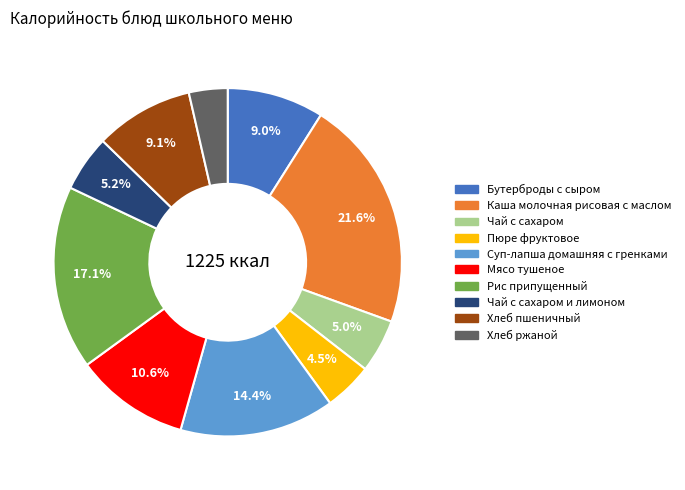

Is there any slice that represents more than half of the pie?

No